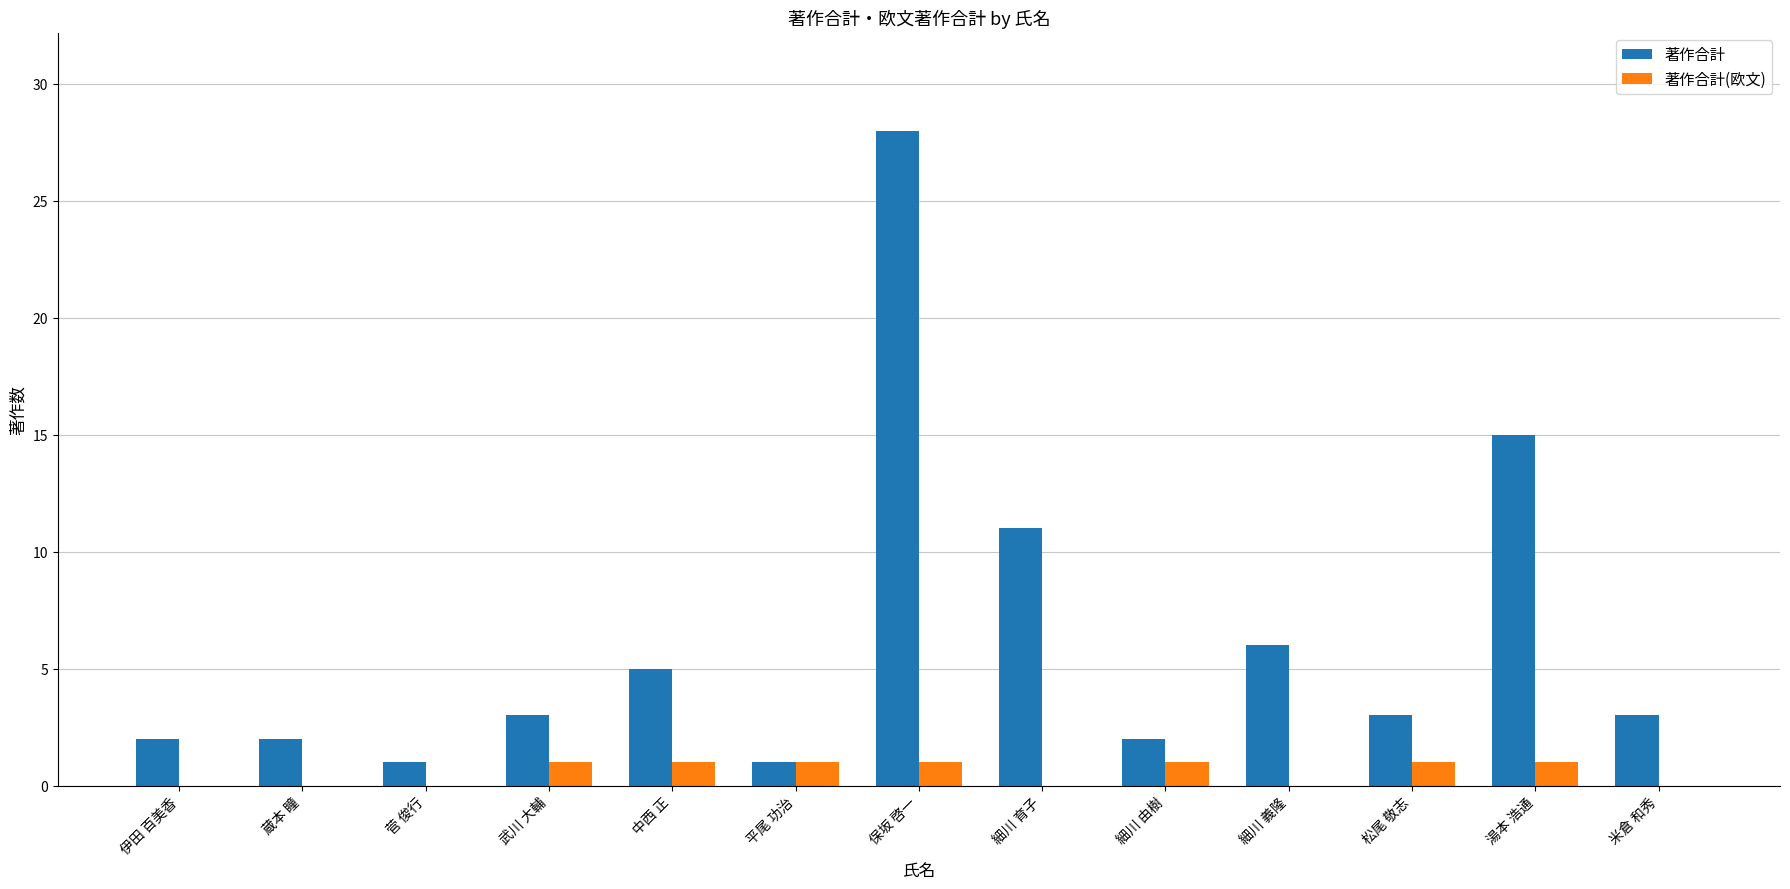

What is the highest value of the 著作合計 series?

28